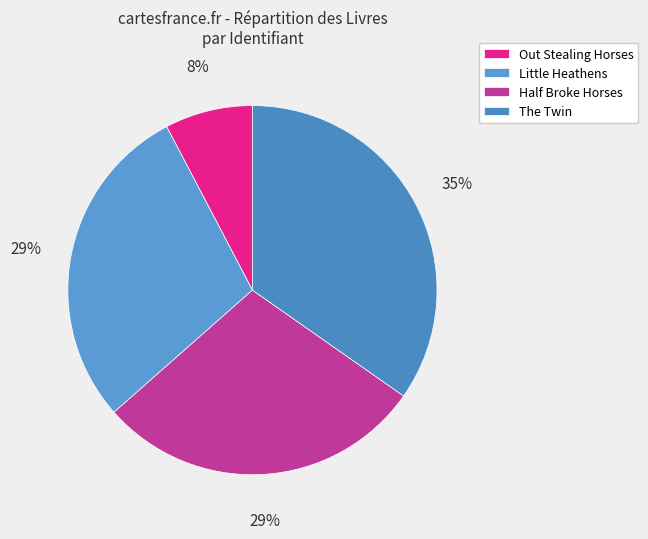

How many slices are in this pie chart?

4